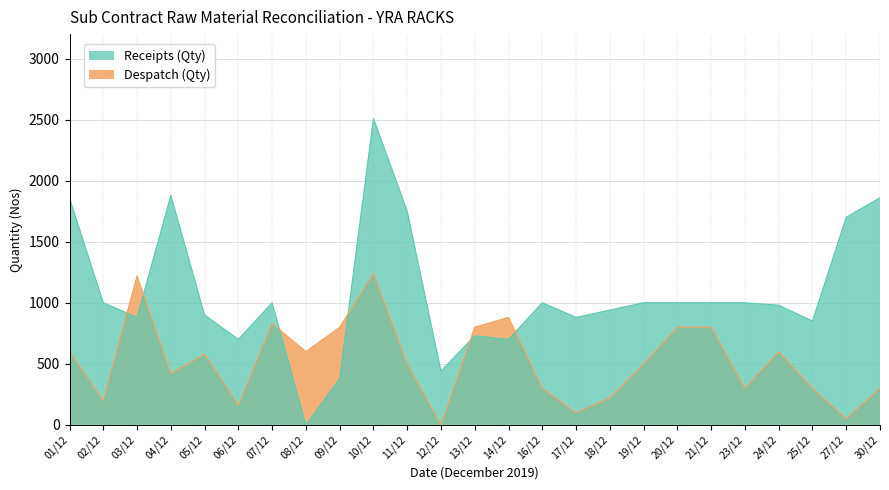

In Despatch (Qty), how many points are higher than both neighbors (excluding endpoints)?

6